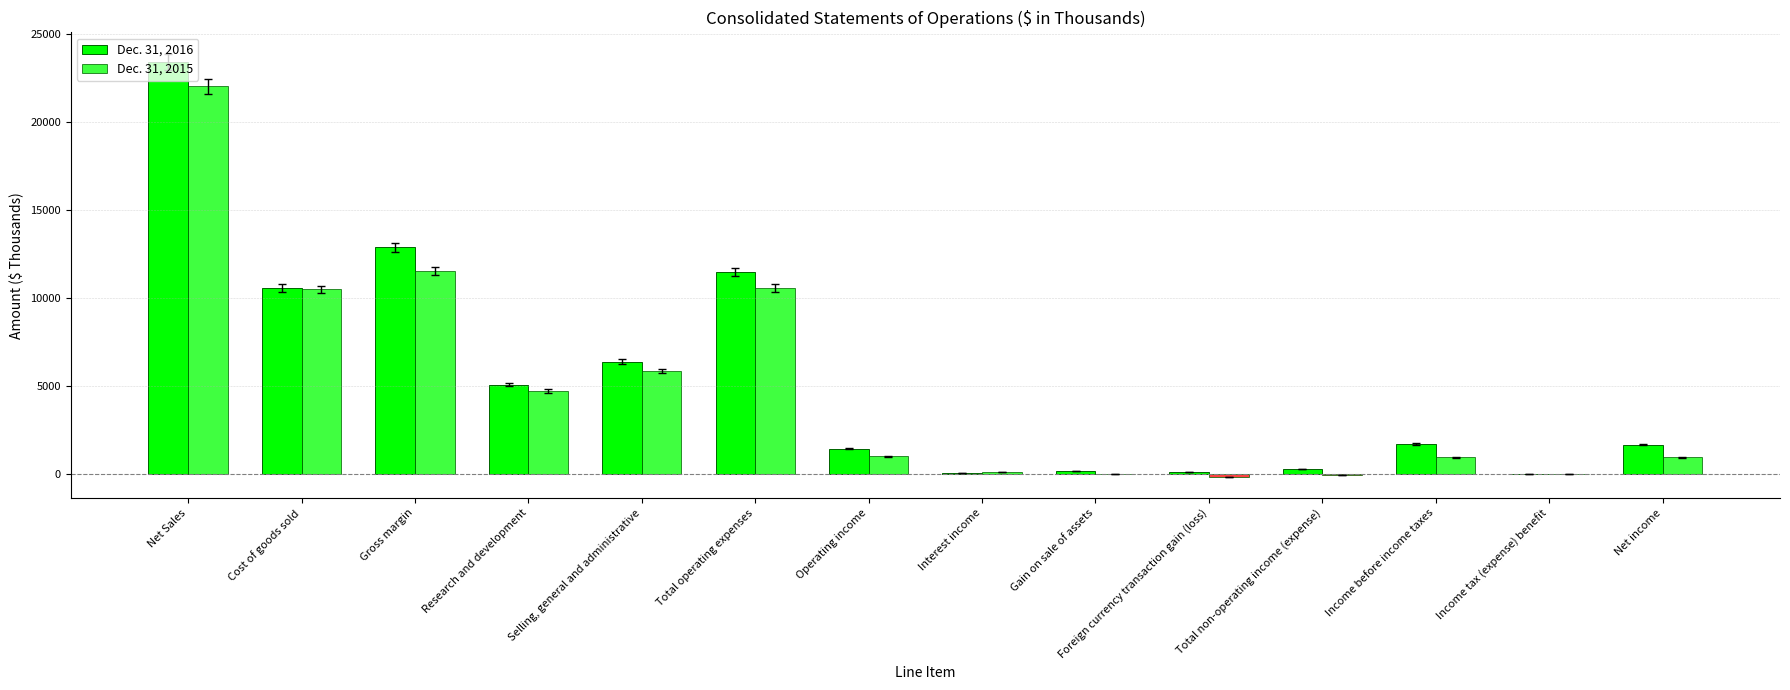

Where does the Dec. 31, 2016 series first go above 1692?

Net Sales